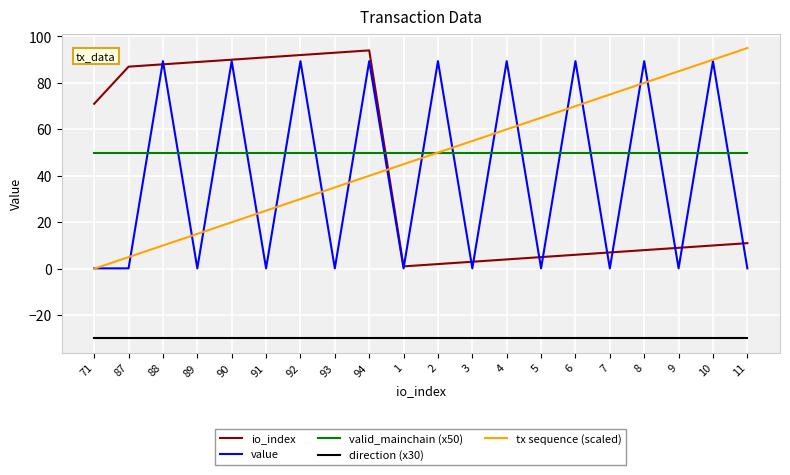

Reading left to right, extract all data points from this chart.

io_index: 71.0	87.0	88.0	89.0	90.0	91.0	92.0	93.0	94.0	1.0	2.0	3.0	4.0	5.0	6.0	7.0	8.0	9.0	10.0	11.0
value: 0.2	0.2	89.4	0.2	89.4	0.2	89.4	0.2	89.4	0.2	89.4	0.2	89.4	0.2	89.4	0.2	89.4	0.2	89.4	0.2
valid_mainchain (x50): 50.0	50.0	50.0	50.0	50.0	50.0	50.0	50.0	50.0	50.0	50.0	50.0	50.0	50.0	50.0	50.0	50.0	50.0	50.0	50.0
direction (x30): -30.0	-30.0	-30.0	-30.0	-30.0	-30.0	-30.0	-30.0	-30.0	-30.0	-30.0	-30.0	-30.0	-30.0	-30.0	-30.0	-30.0	-30.0	-30.0	-30.0
tx sequence (scaled): 0.0	5.0	10.0	15.0	20.0	25.0	30.0	35.0	40.0	45.0	50.0	55.0	60.0	65.0	70.0	75.0	80.0	85.0	90.0	95.0